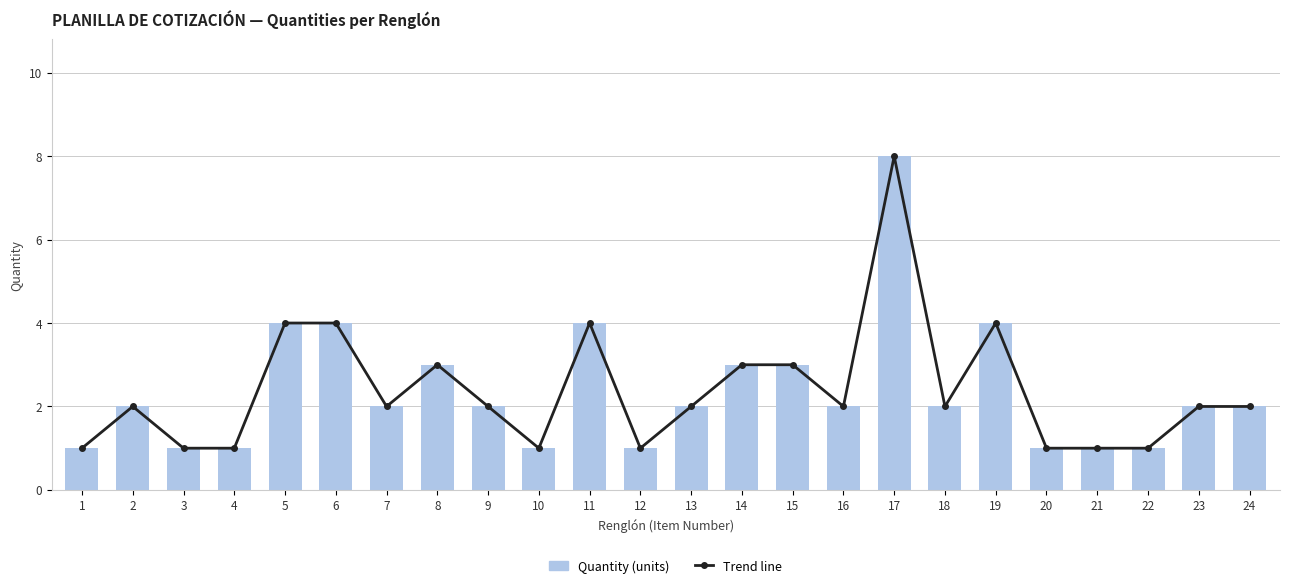

Reading right to left, list all the values displayed in this chart.

Trend line: 2	2	1	1	1	4	2	8	2	3	3	2	1	4	1	2	3	2	4	4	1	1	2	1
Quantity (units): 2	2	1	1	1	4	2	8	2	3	3	2	1	4	1	2	3	2	4	4	1	1	2	1